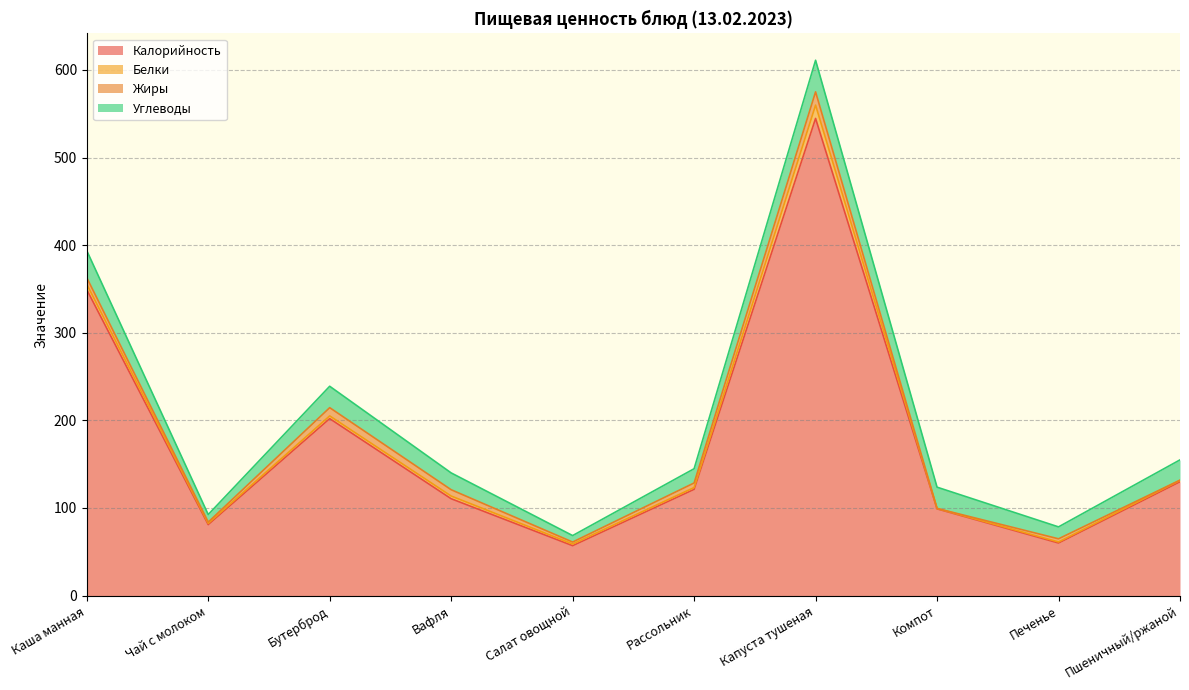

The value of Углеводы at Вафля is 19.2. True or false?

True